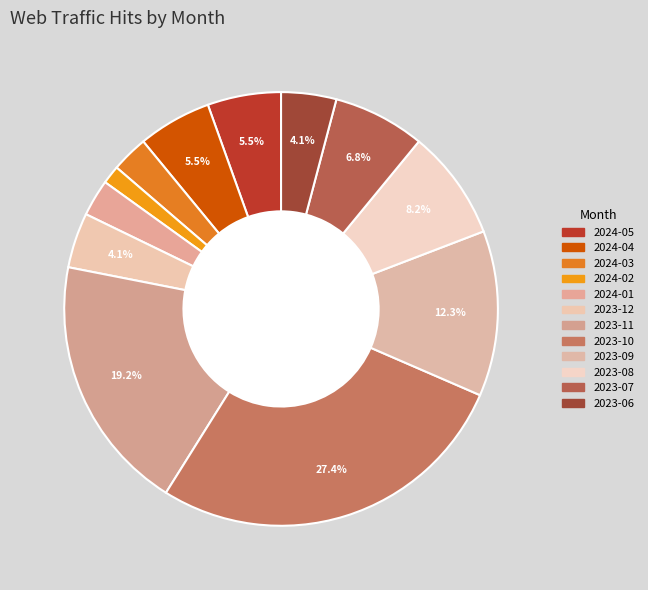

How many slices are in this pie chart?

12